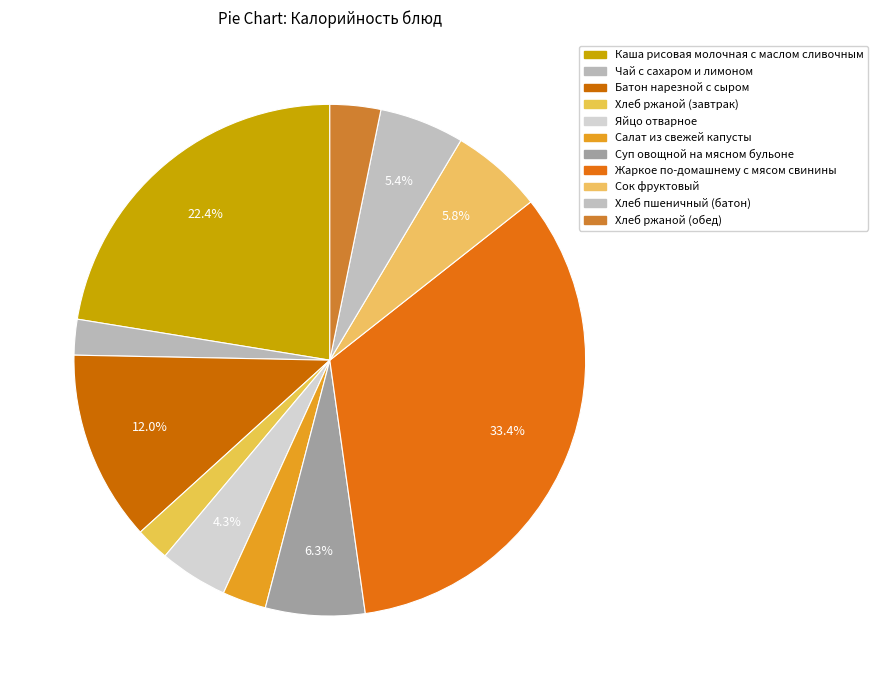

To the nearest percent, what is the combined percentage of Сок фруктовый and Салат из свежей капусты?

9%